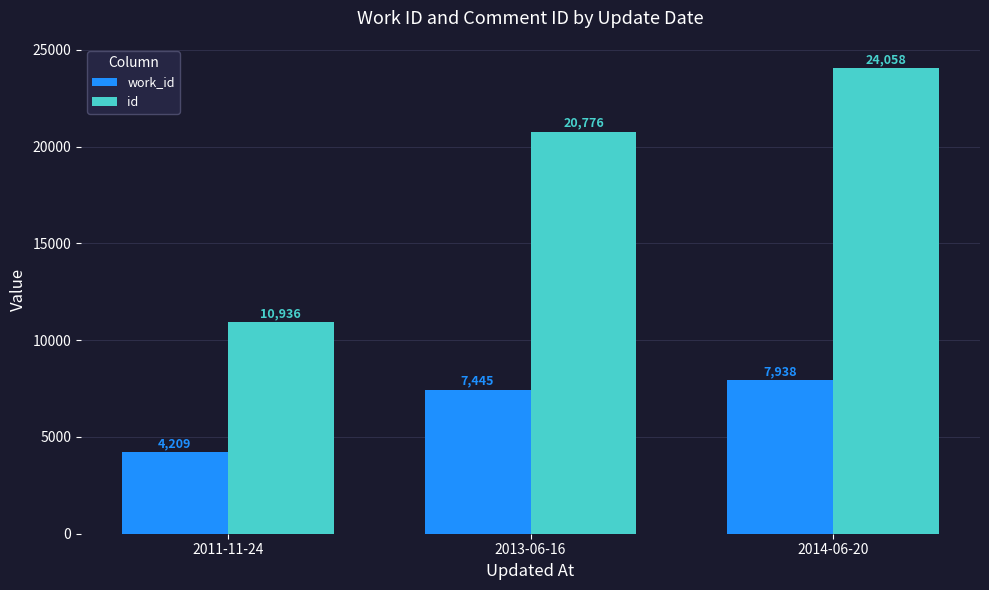

At how many categories does at least one series exceed 7794?

3